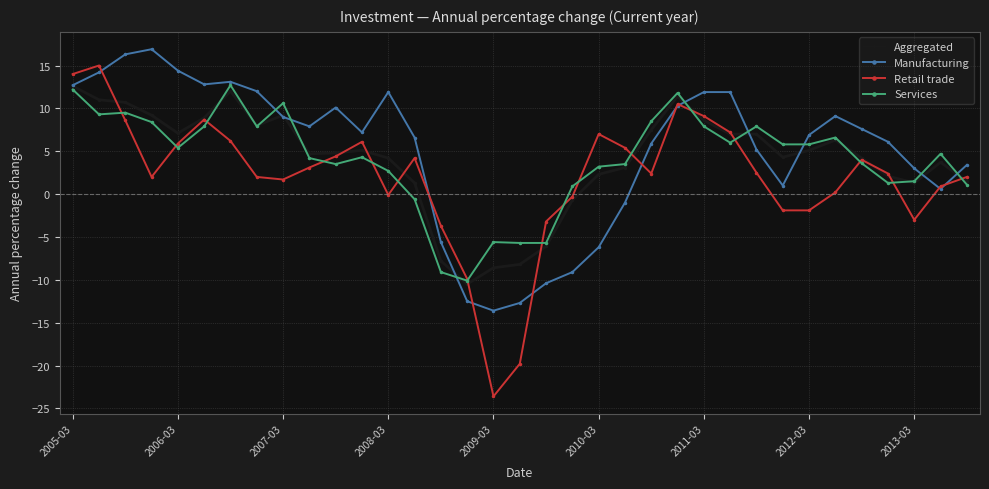

Which series has the largest total across all categories?

Manufacturing